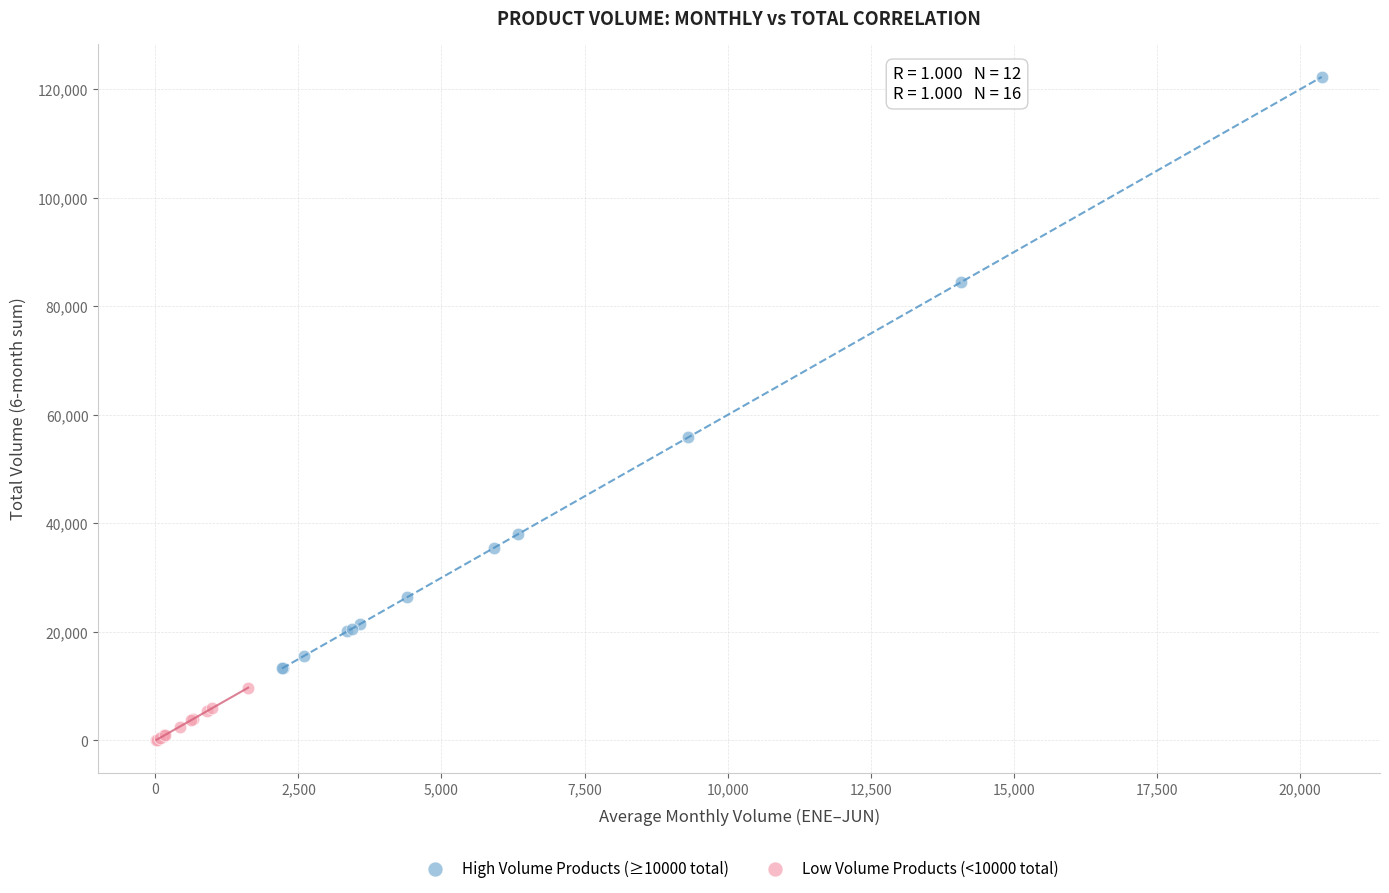

Which series reaches the maximum Y coordinate?

High Volume Products (≥10000 total)